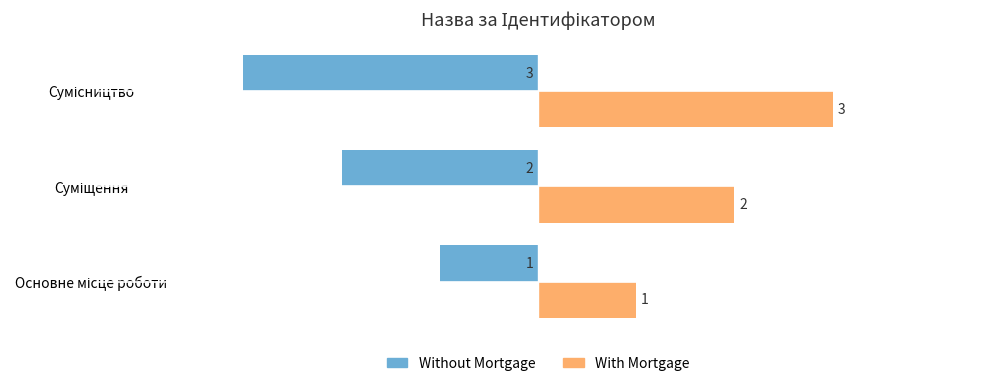

What is the difference between the maximum and minimum values in the Without Mortgage series?

2